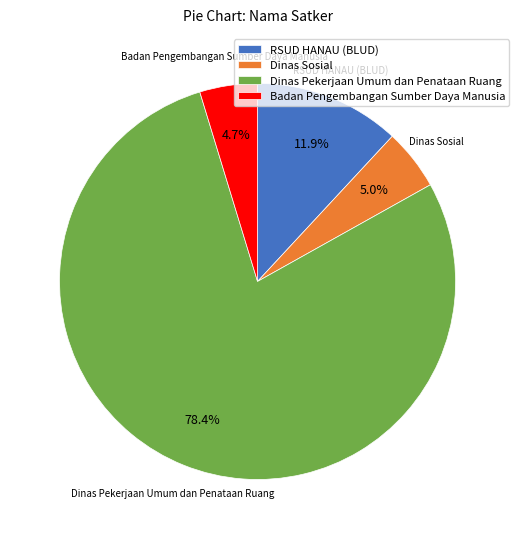

Count the number of slices in the pie.

4